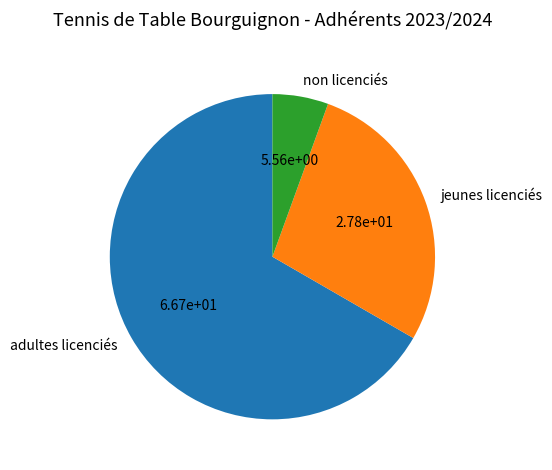

What is the ratio of the value at non licenciés to the value at adultes licenciés?

0.1